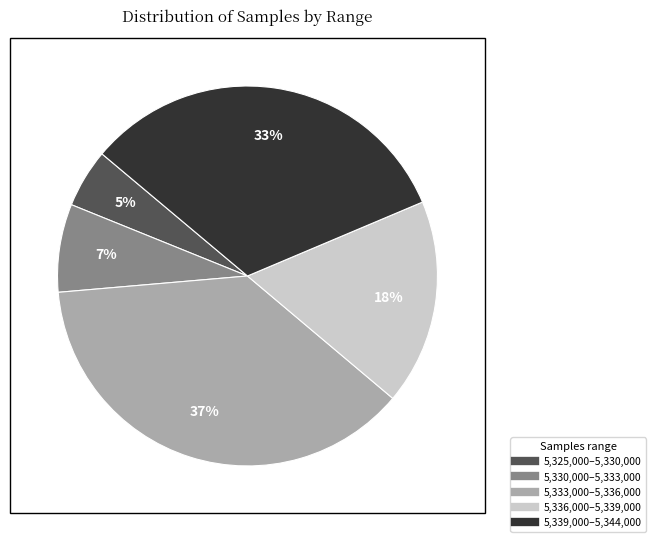

Is there any slice that represents more than half of the pie?

No